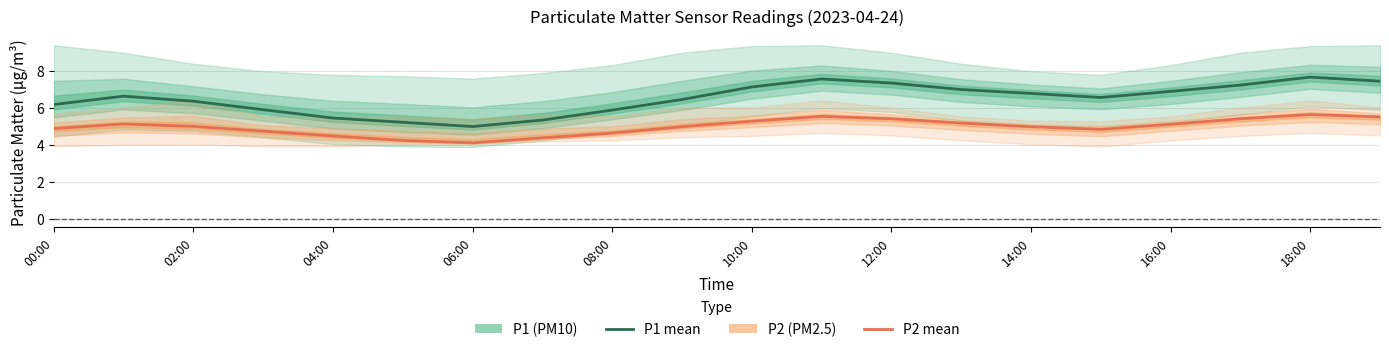

Between 17 and 00:00, which is larger?

17